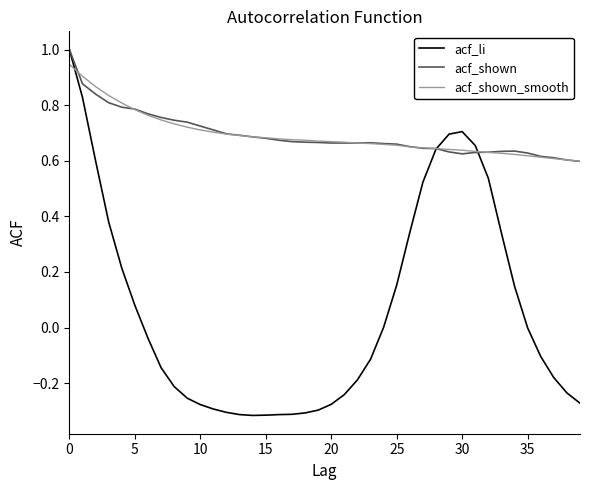

How many lines are shown in the chart?

3